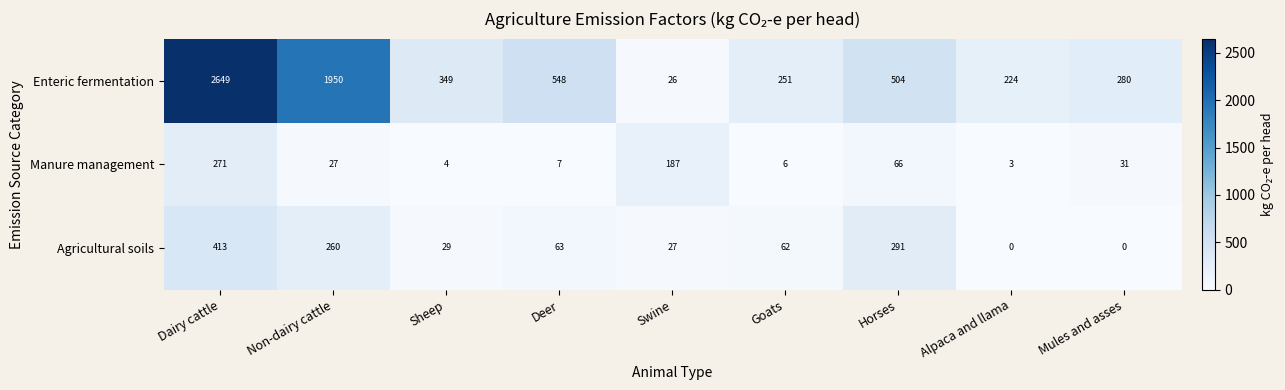

Which category has the highest value in the Manure management series?

Dairy cattle